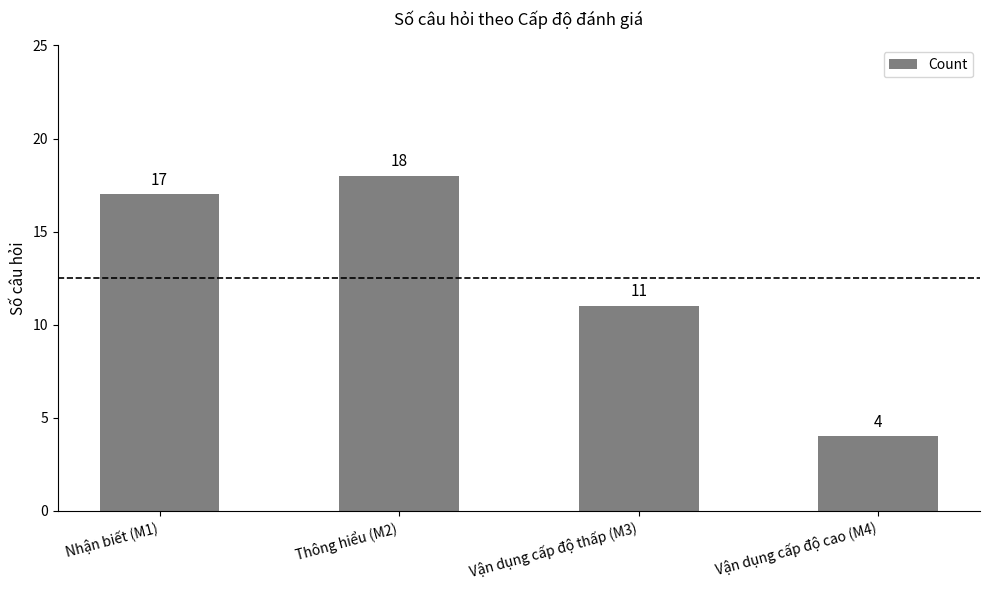

What is the greatest value displayed?

18